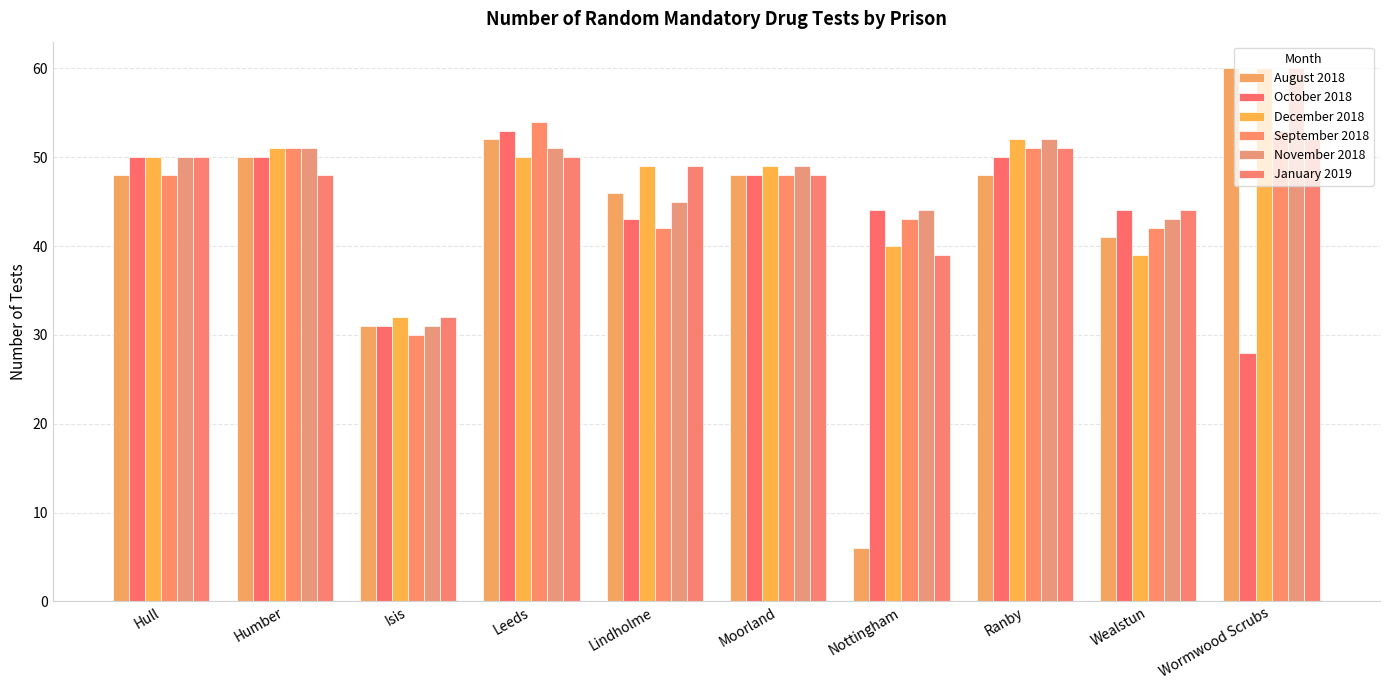

Reading left to right, what are all the values shown in this chart?

August 2018: 48	50	31	52	46	48	6	48	41	60
October 2018: 50	50	31	53	43	48	44	50	44	28
December 2018: 50	51	32	50	49	49	40	52	39	60
September 2018: 48	51	30	54	42	48	43	51	42	53
November 2018: 50	51	31	51	45	49	44	52	43	60
January 2019: 50	48	32	50	49	48	39	51	44	52